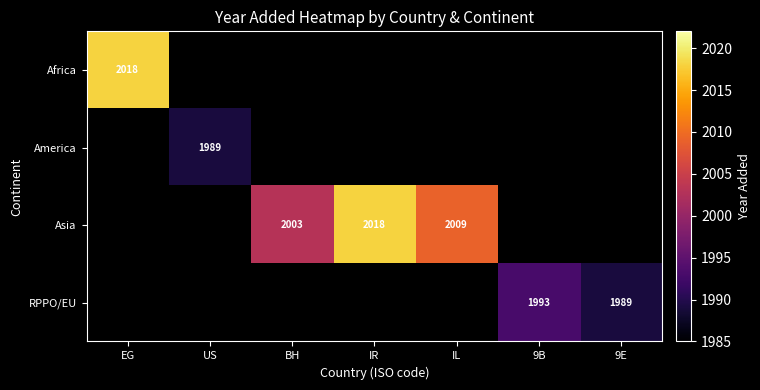

The Asia series shows 2018 at IR. True or false?

True